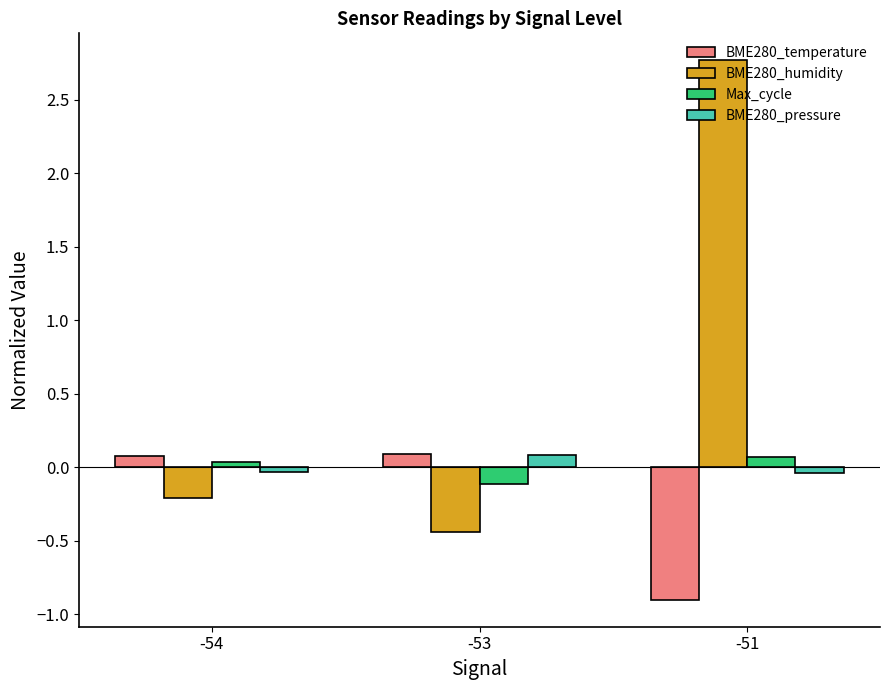

True or false: BME280_temperature has a value of -0.9 at -51.

True